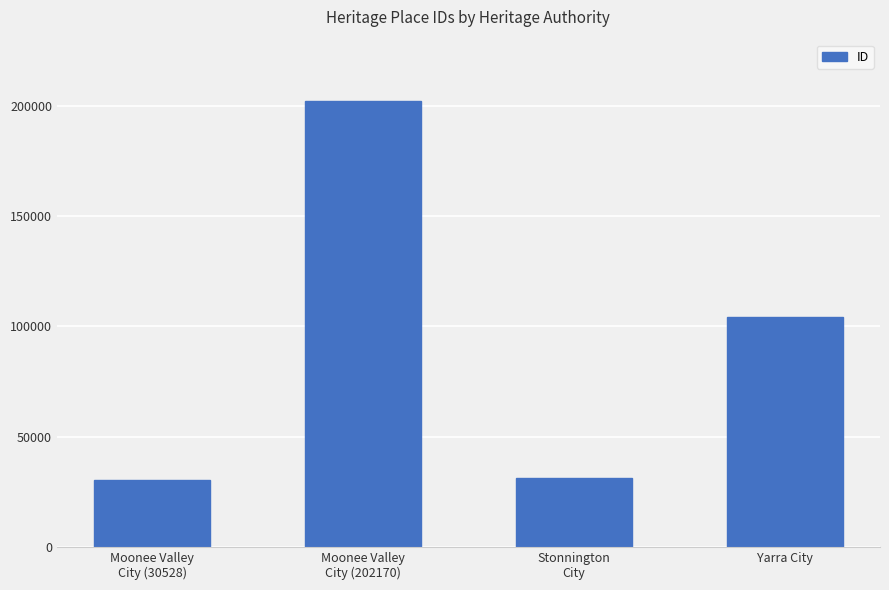

What is the change in value from Stonnington
City to Yarra City?

+72845